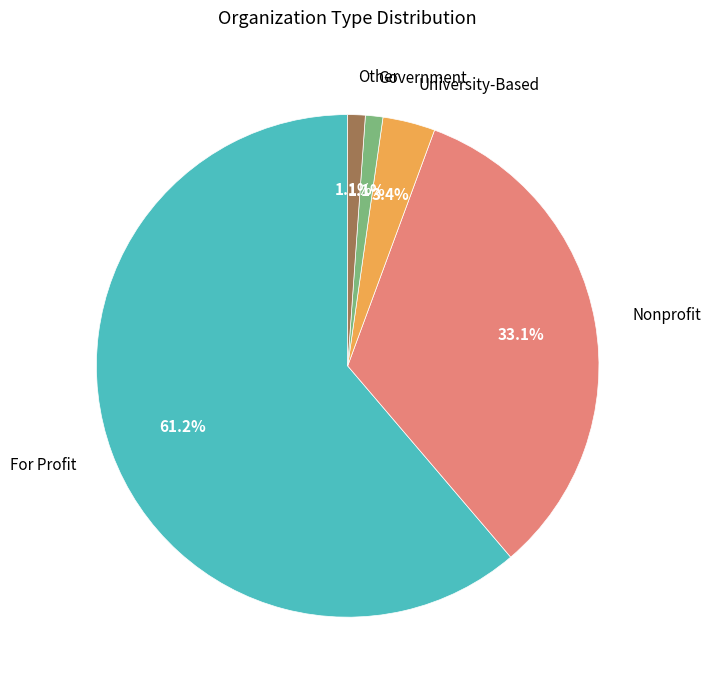

Between Other and Nonprofit, which is larger?

Nonprofit